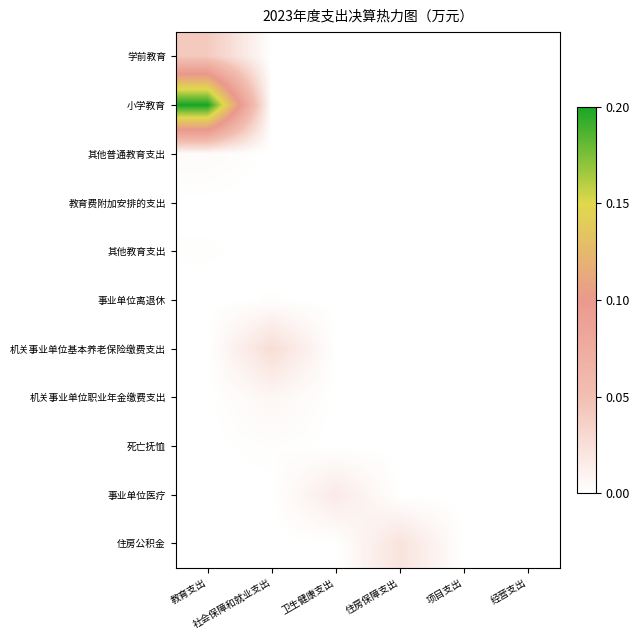

Between 教育支出 and 项目支出, which is larger?

教育支出